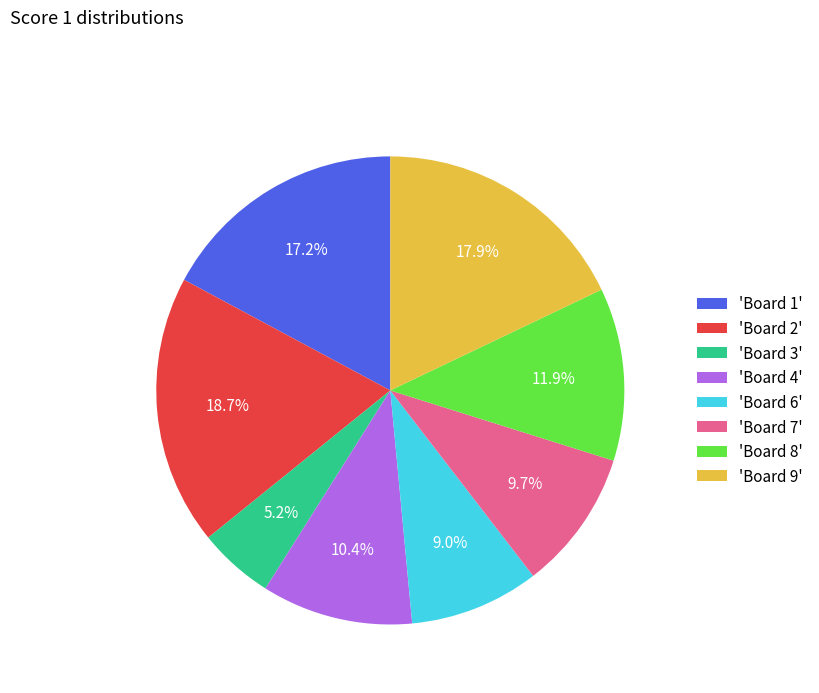

Does any single category account for the majority?

No